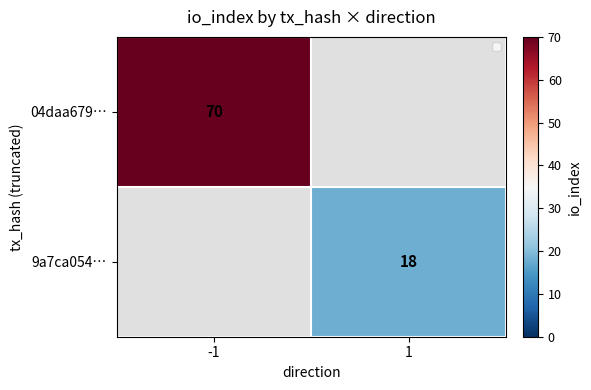

Is it true that 9a7ca054… equals 18 at 1?

True